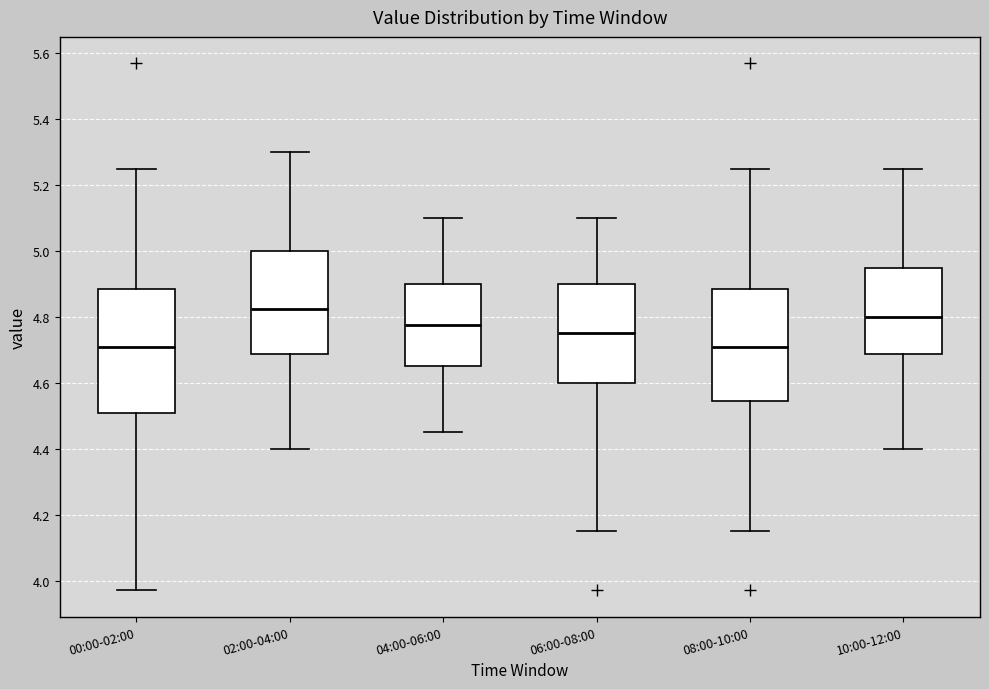

Reading left to right, read every box against the y-axis: the position of its median line, the range the box covers, and the ends of its whiskers. The values are not printed on the chart, so give them approximately, as read against the axis.

00:00-02:00: median 4.72, box 4.52 to 4.88, whiskers 3.98 to 5.26
02:00-04:00: median 4.82, box 4.68 to 5.00, whiskers 4.40 to 5.30
04:00-06:00: median 4.78, box 4.66 to 4.90, whiskers 4.46 to 5.10
06:00-08:00: median 4.76, box 4.60 to 4.90, whiskers 4.16 to 5.10
08:00-10:00: median 4.72, box 4.54 to 4.88, whiskers 4.16 to 5.26
10:00-12:00: median 4.80, box 4.68 to 4.96, whiskers 4.40 to 5.26